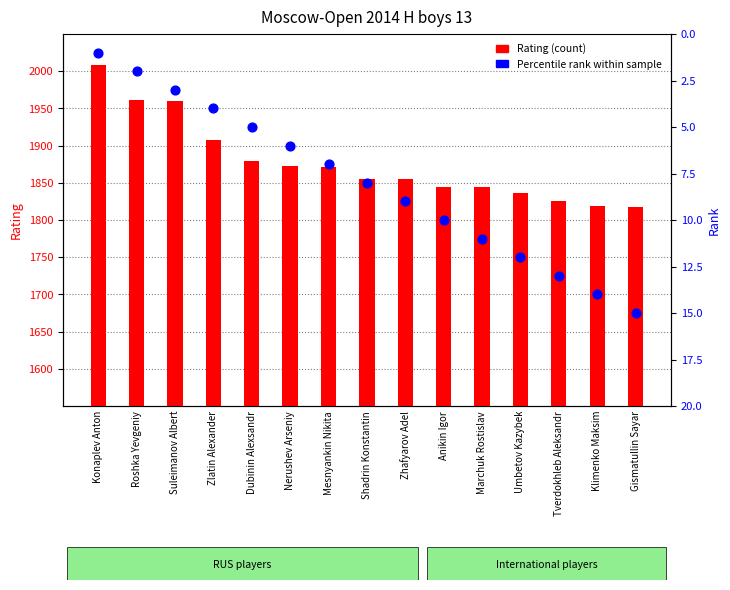

At how many categories does at least one series exceed 1122?

15